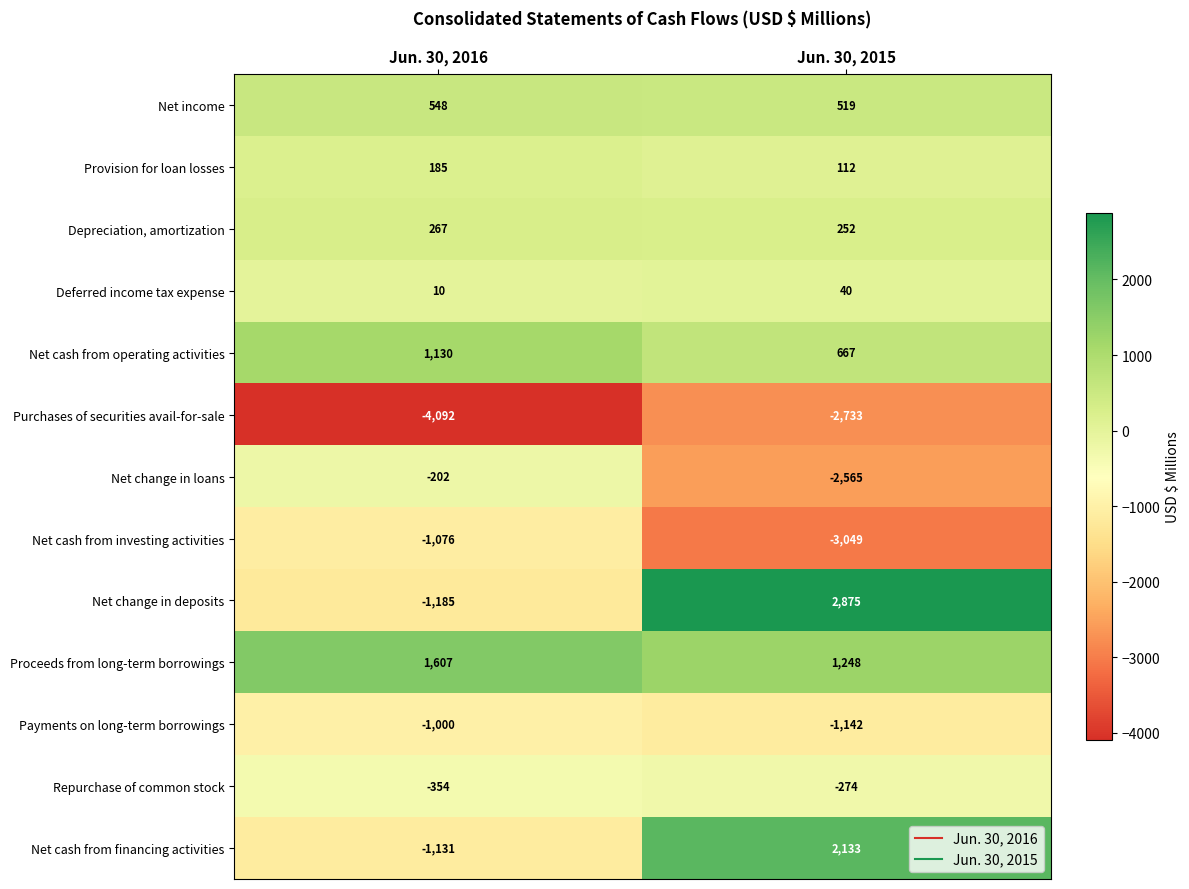

What is the sum of the Net change in loans values at Jun. 30, 2015 and Jun. 30, 2016?

-2767